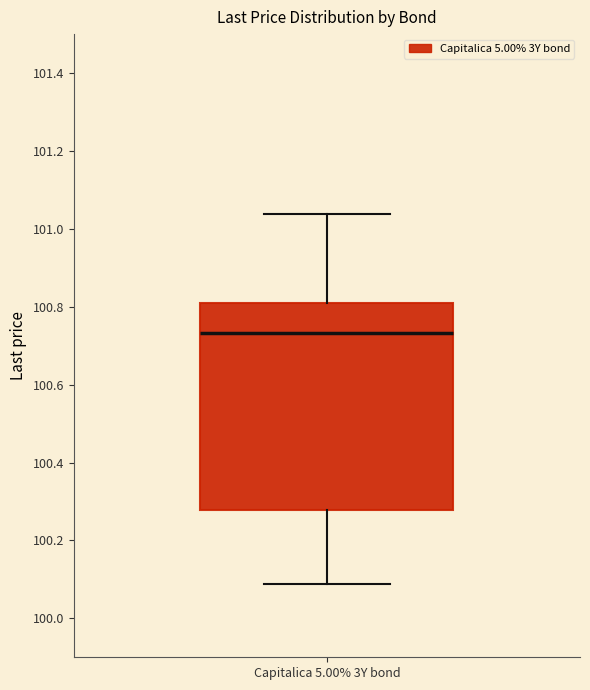

Transcribe this box plot: give where the median line is, the range the box spans, and where the two whiskers end, as read against the y-axis. The values are not printed on the chart, so give them approximately, as read against the axis.

median 100.74, box 100.28 to 100.80, whiskers 100.08 to 101.04